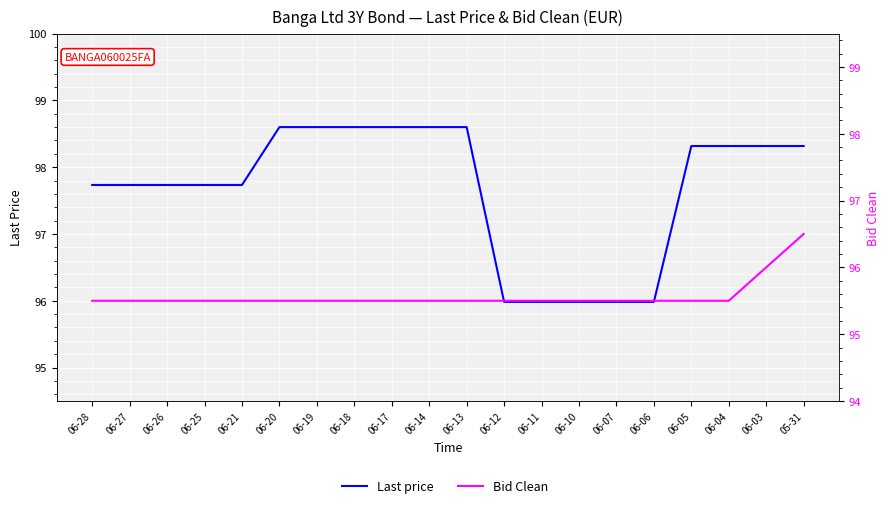

Reading left to right, what are all the values shown in this chart?

Last price: 97.7	97.7	97.7	97.7	97.7	98.6	98.6	98.6	98.6	98.6	98.6	96.0	96.0	96.0	96.0	96.0	98.3	98.3	98.3	98.3
Bid Clean: 95.5	95.5	95.5	95.5	95.5	95.5	95.5	95.5	95.5	95.5	95.5	95.5	95.5	95.5	95.5	95.5	95.5	95.5	96.0	96.5